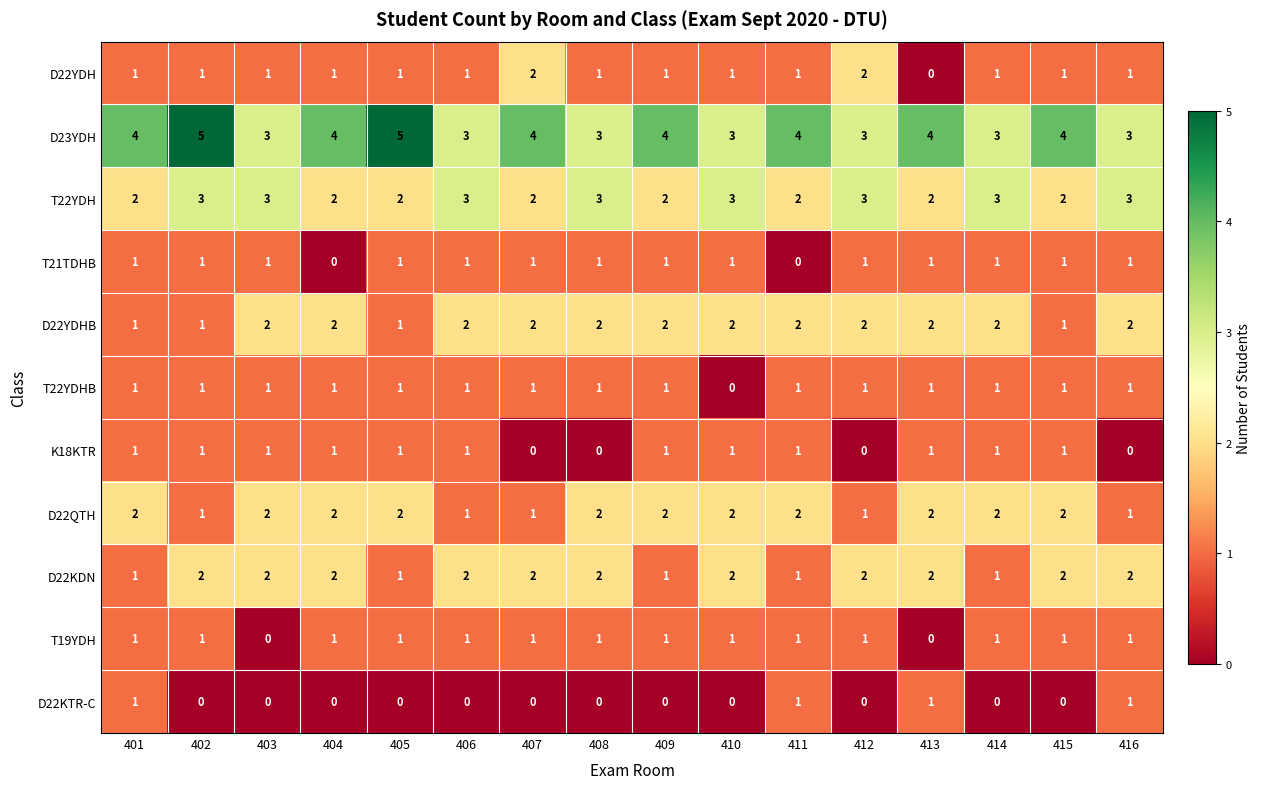

How many T22YDH values are between 2 and 3?

16